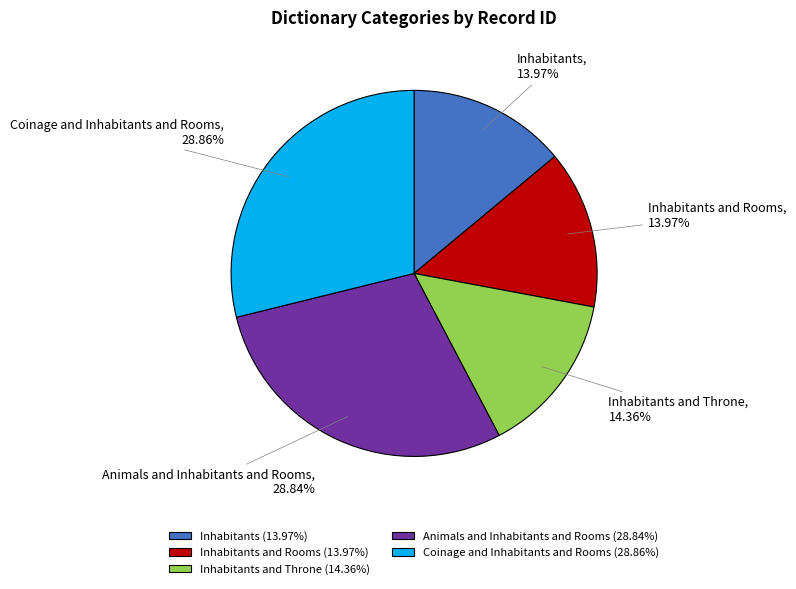

Does Inhabitants and Rooms account for over 50% of the chart?

No